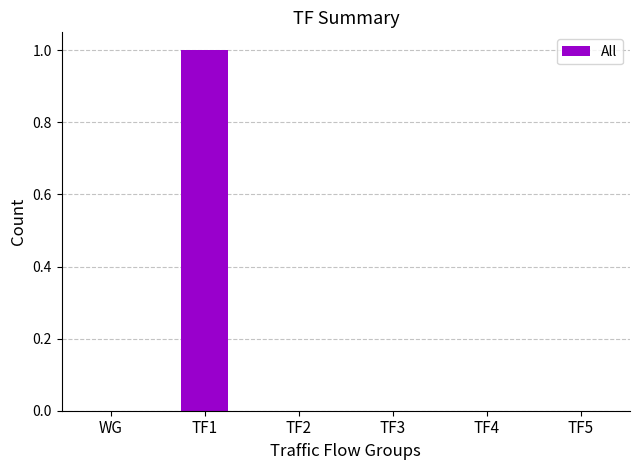

Which label corresponds to the largest value in the chart?

TF1